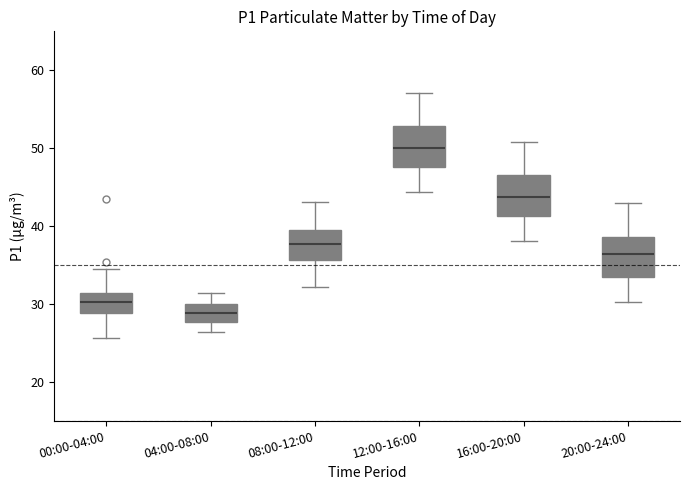

Which box has the highest median line?

12:00-16:00